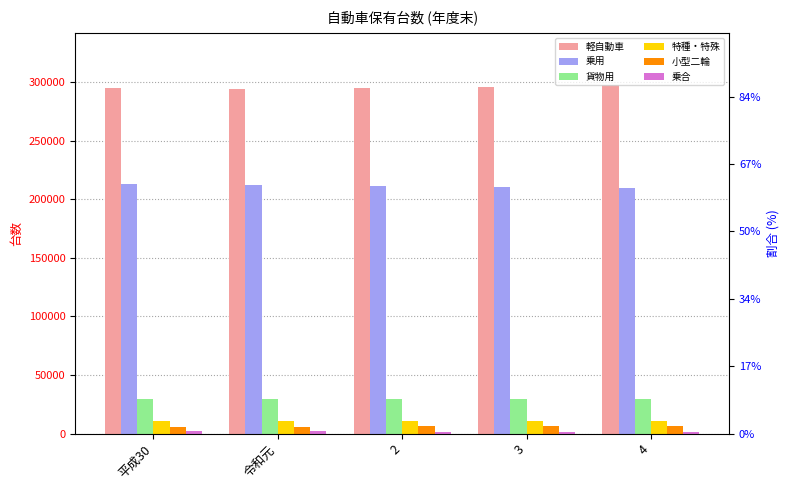

Which series has the largest total across all categories?

軽自動車